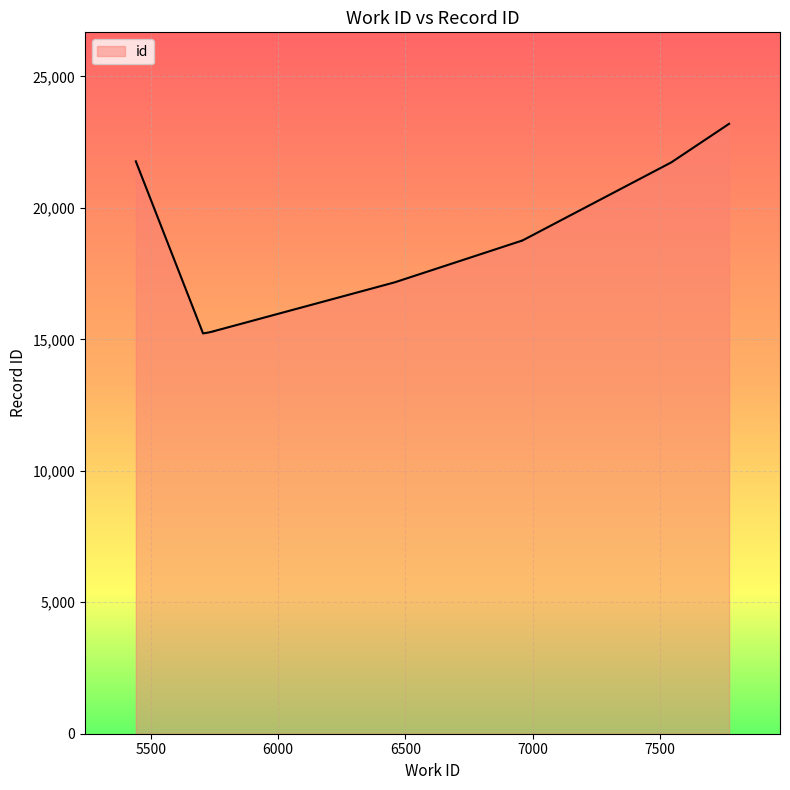

What is the change in value from 6458 to 6956?

+1573